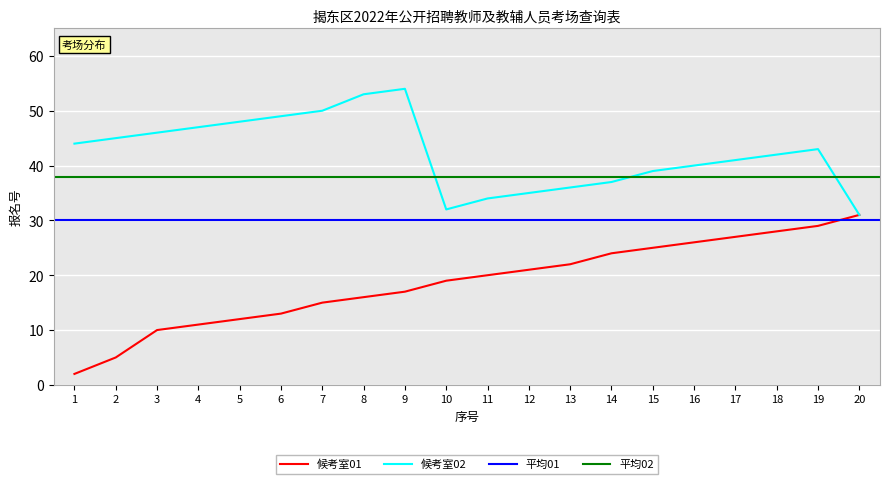

True or false: 候考室01 has more than 2 points higher than both neighbors.

False